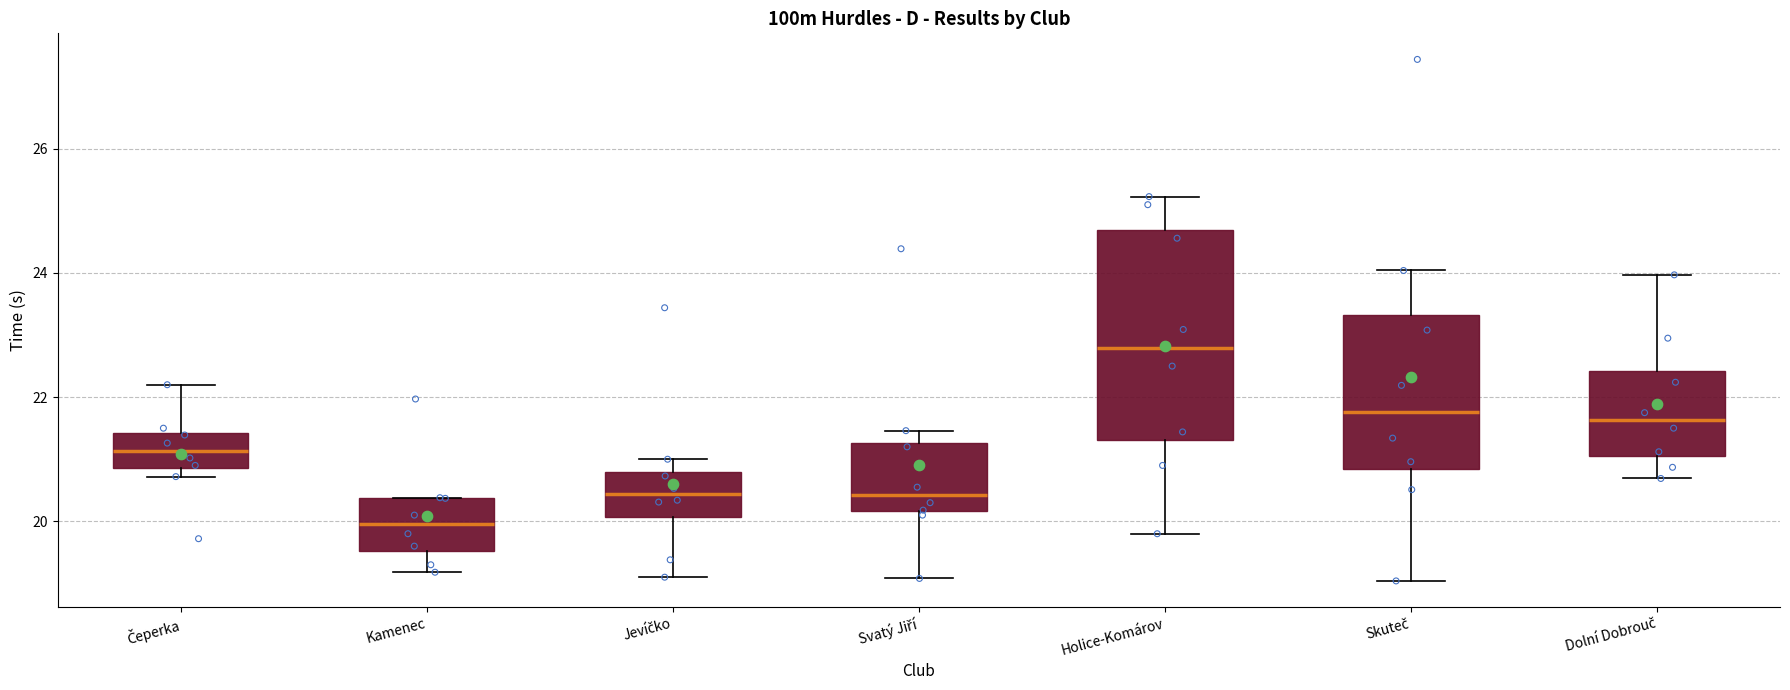

Which box has the highest median line?

Holice-Komárov